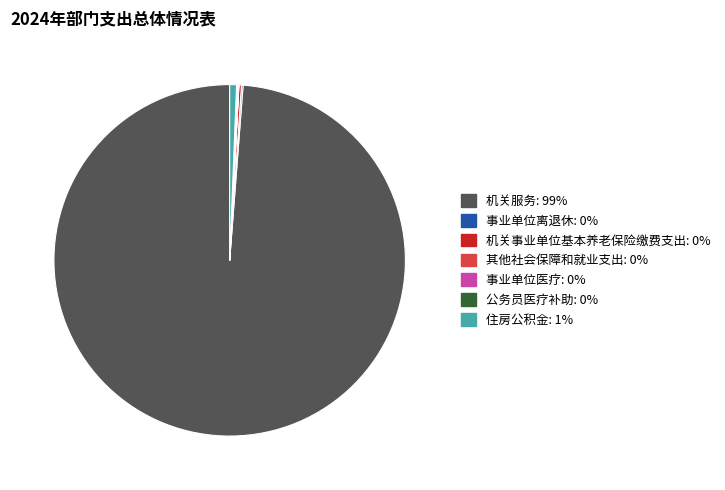

Which slice represents more than half of the pie?

机关服务